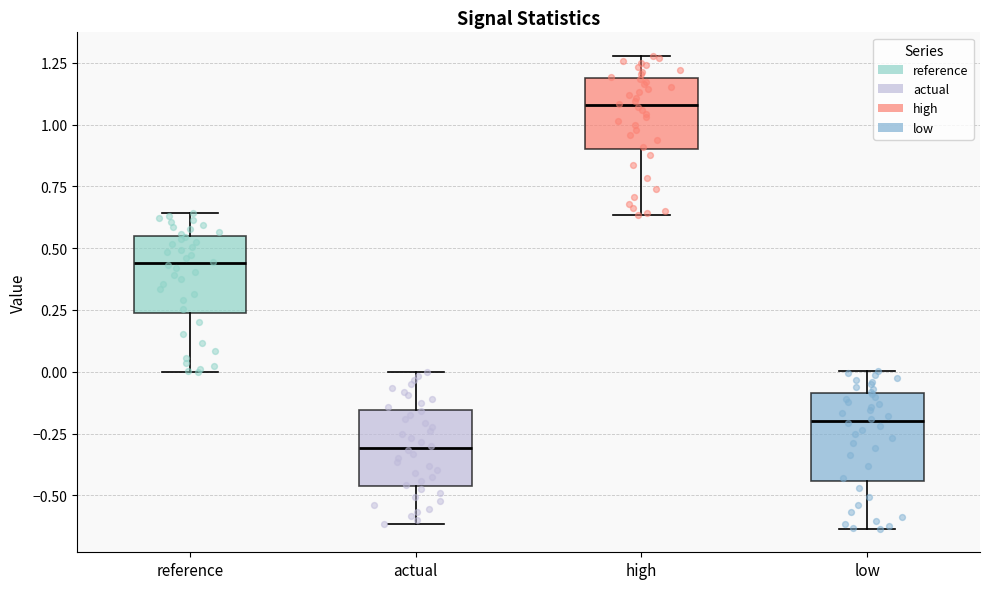

Reading left to right, read every box against the y-axis: the position of its median line, the range the box covers, and the ends of its whiskers. The values are not printed on the chart, so give them approximately, as read against the axis.

reference: median 0.45, box 0.25 to 0.55, whiskers 0.00 to 0.65
actual: median -0.30, box -0.45 to -0.15, whiskers -0.60 to 0.00
high: median 1.10, box 0.90 to 1.20, whiskers 0.65 to 1.30
low: median -0.20, box -0.45 to -0.10, whiskers -0.65 to 0.00